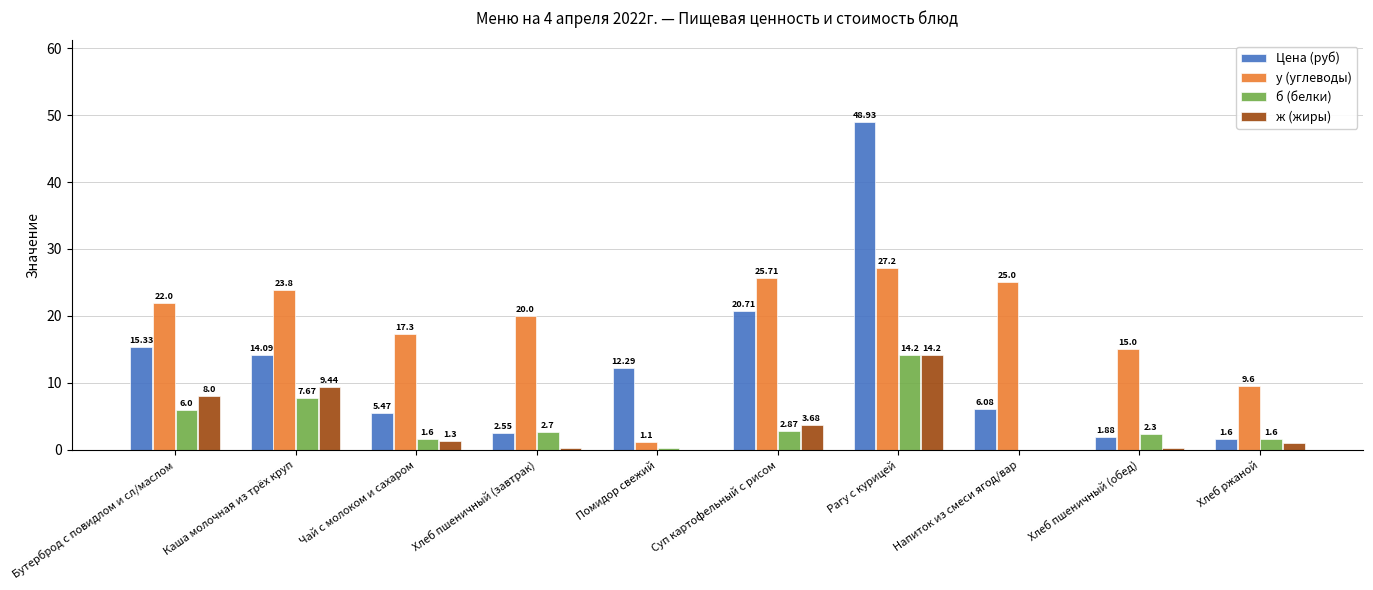

Count the number of data series in this chart.

4